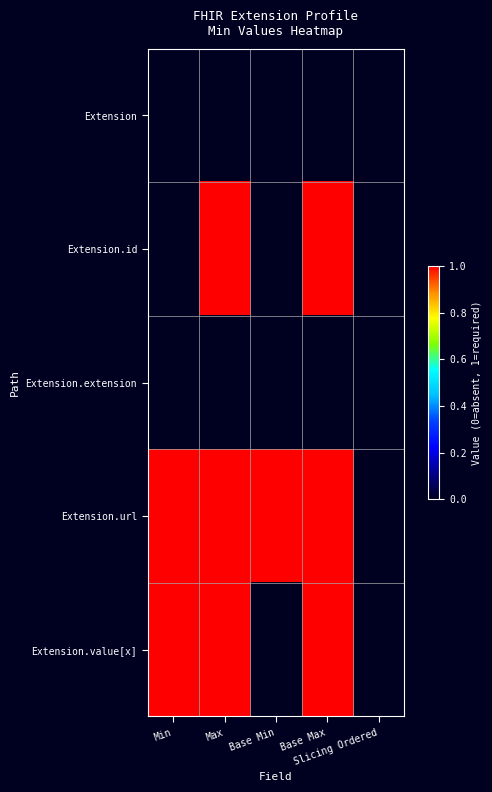

What is the maximum value shown in the chart?

1.0